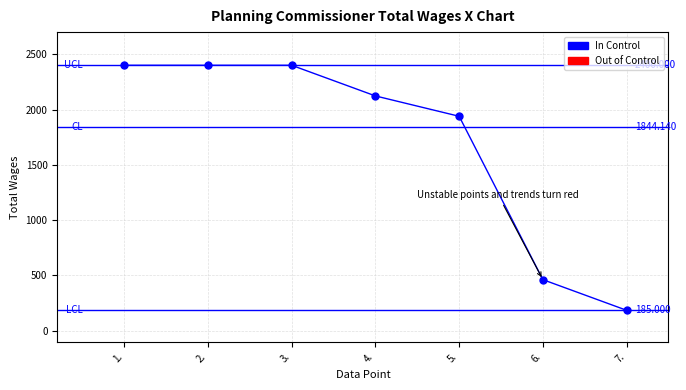

Where is the data nearest to the value 1292?

5.